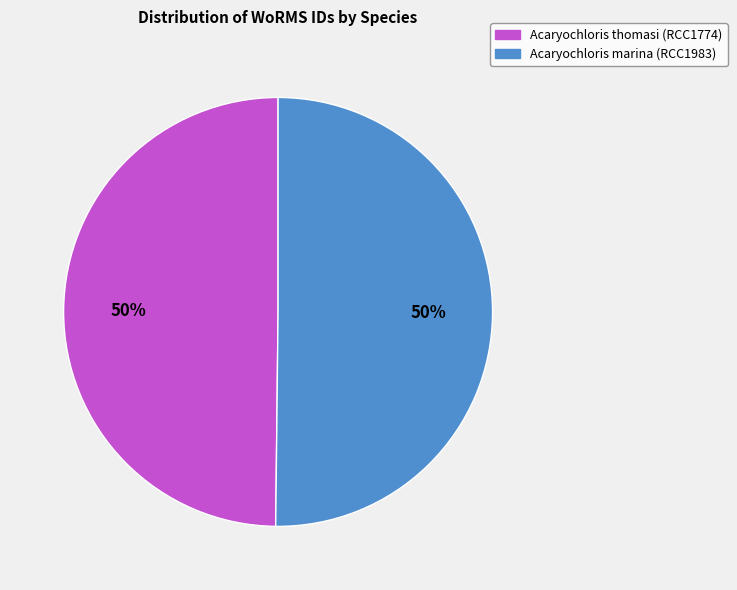

True or false: Acaryochloris marina (RCC1983) accounts for 56% of the total.

False